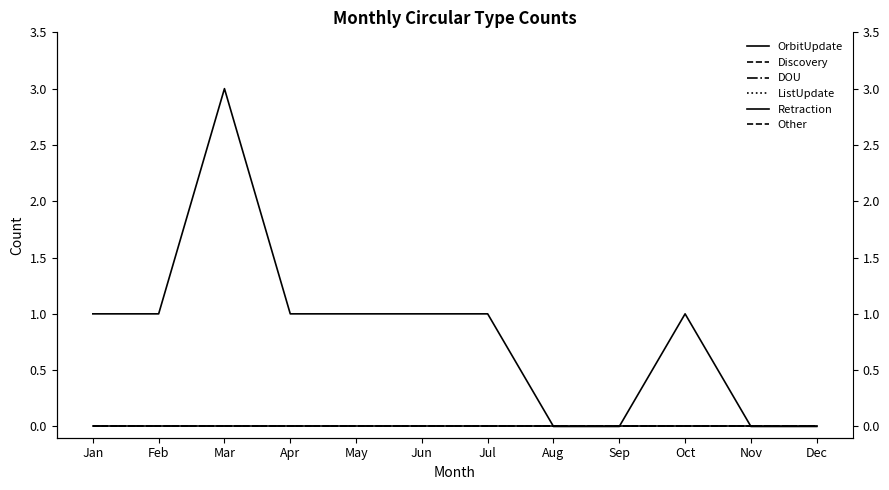

True or false: Retraction and Other intersect in this chart.

False